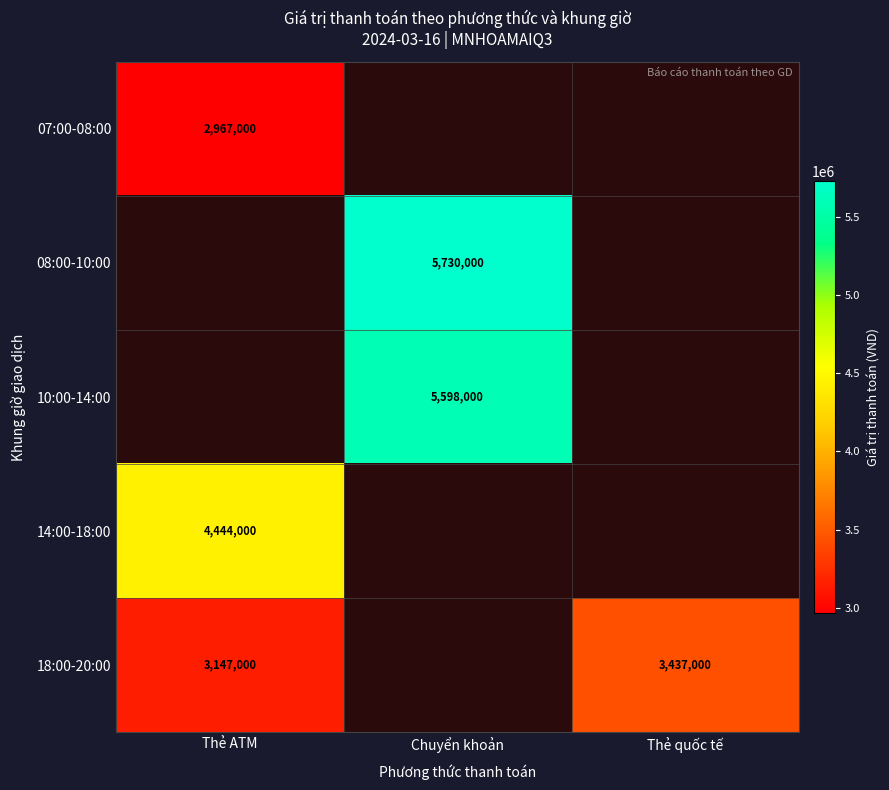

Between Chuyển khoản and Thẻ quốc tế, which is larger?

Thẻ quốc tế